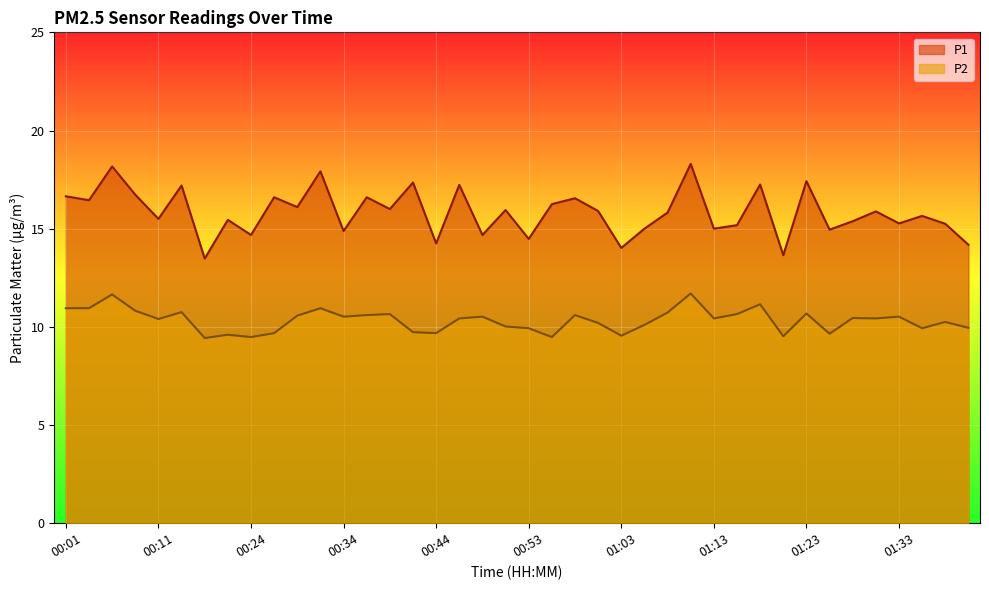

Which series has the widest spread of values?

P1